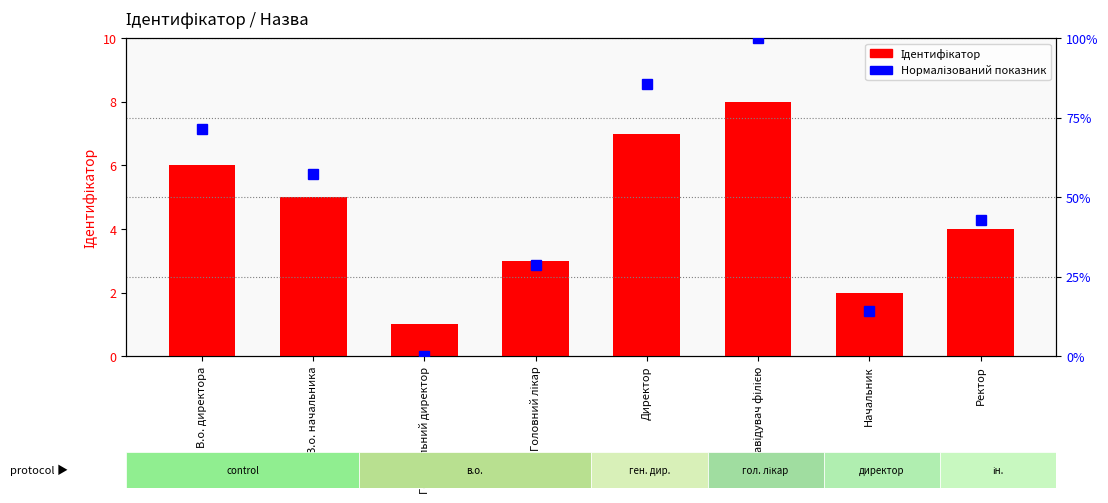

What is the label of the 2nd bar from the right?

Начальник